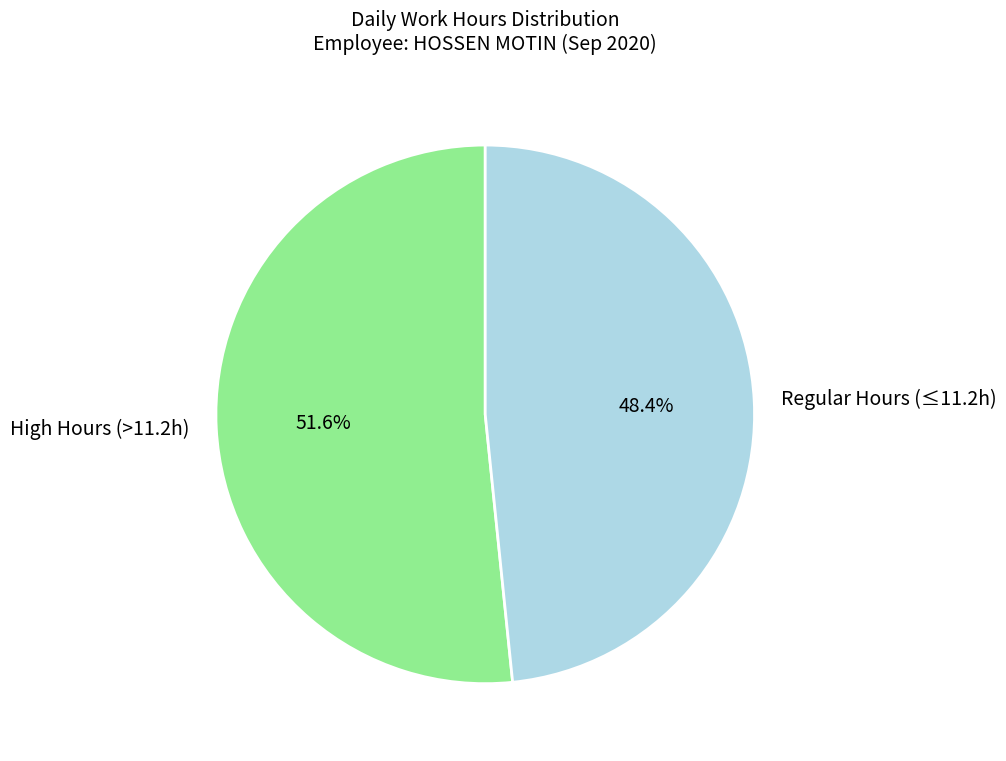

How many segments does this pie chart have?

2